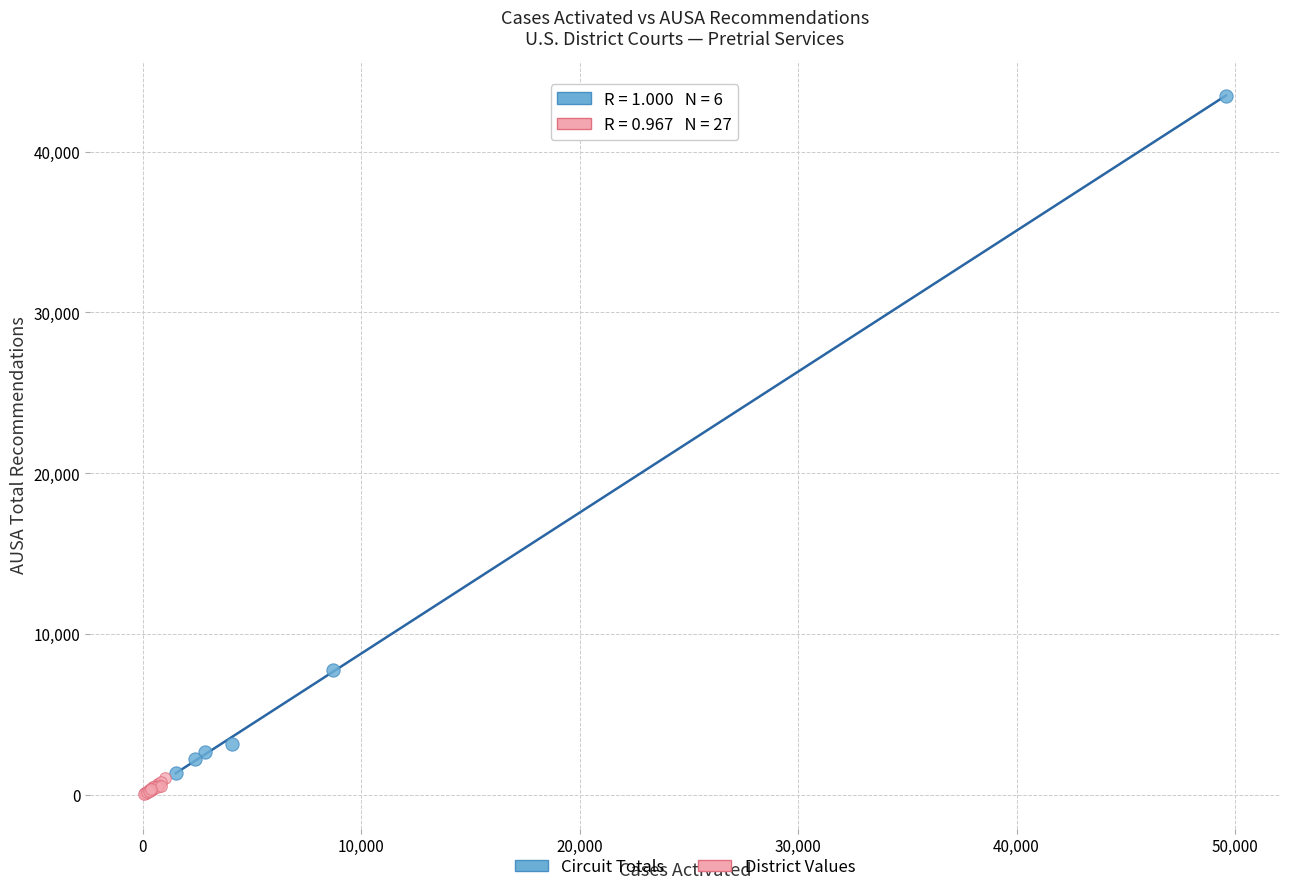

Which series contains the highest Y value?

Circuit Totals